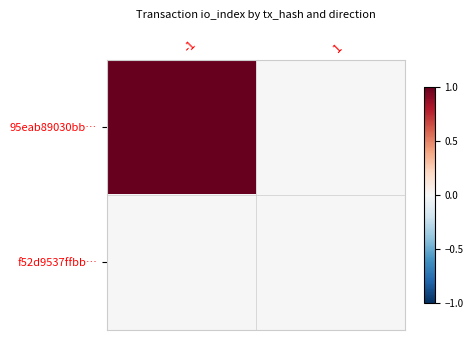

Which series has the largest total across all categories?

95eab89030bb…